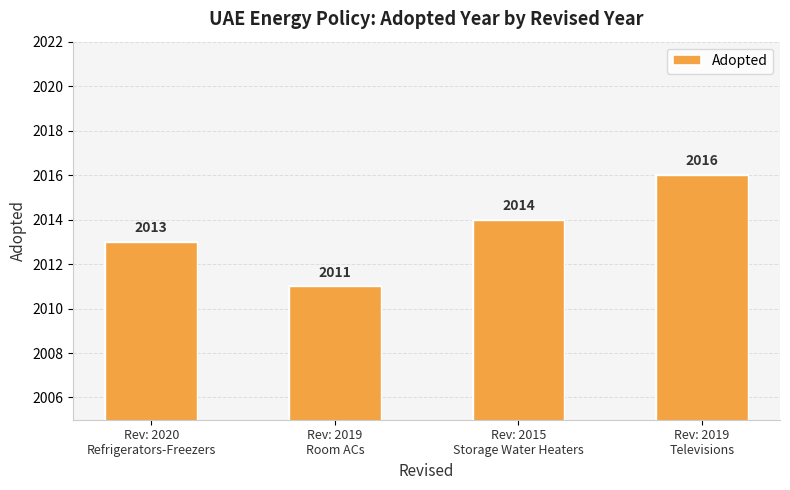

What is the difference between the values at Rev: 2019
Room ACs and Rev: 2020
Refrigerators-Freezers?

2